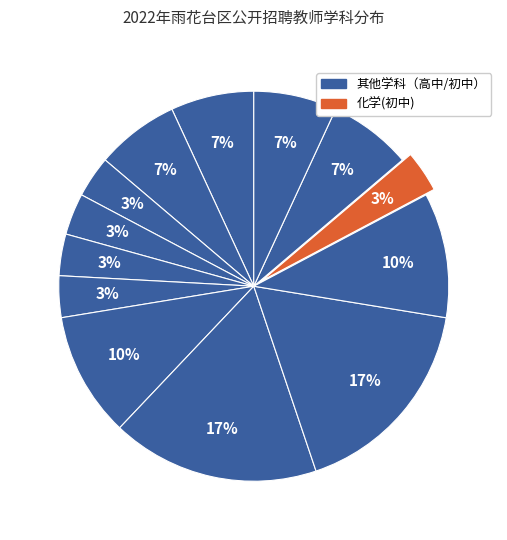

How many segments does this pie chart have?

13